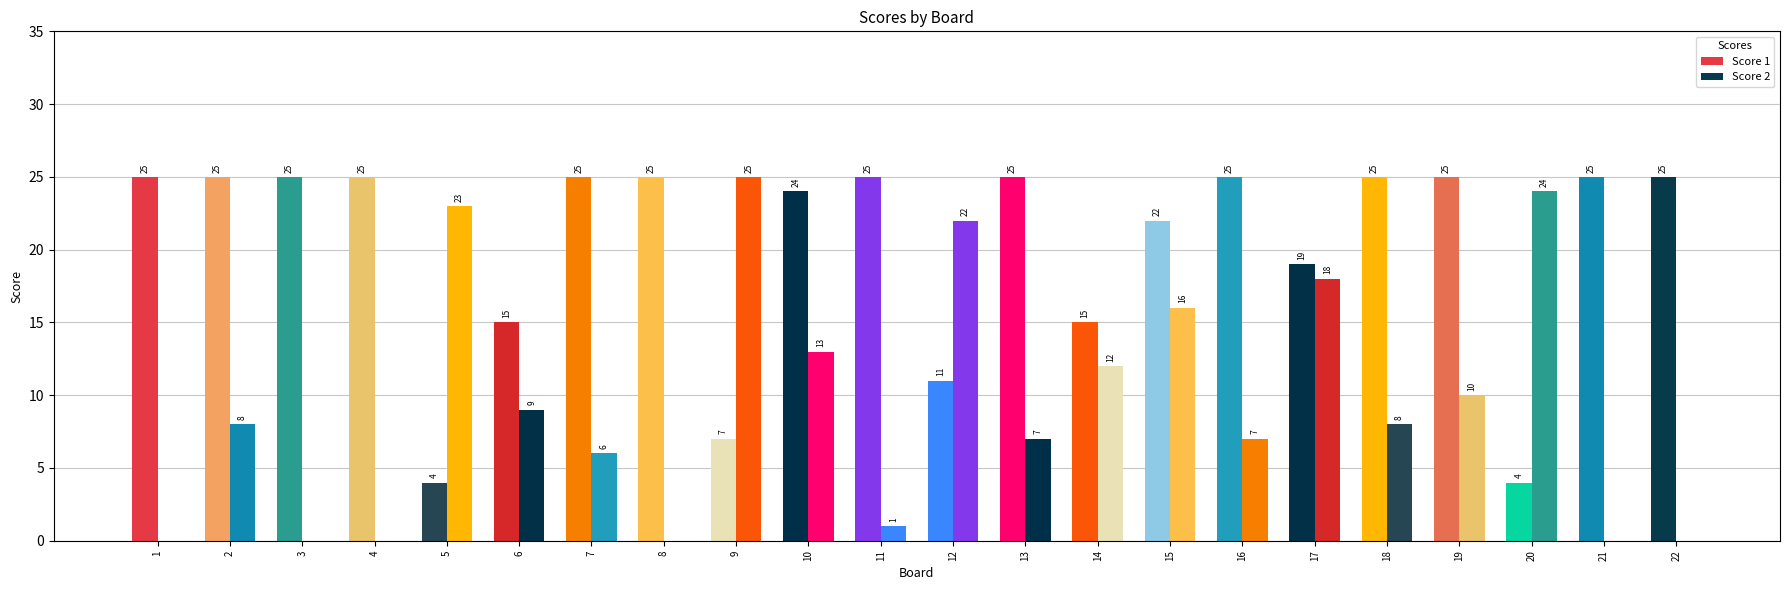

Reading right to left, transcribe all the data shown in this chart.

Score 1: 22=25	21=25	20=4	19=25	18=25	17=19	16=25	15=22	14=15	13=25	12=11	11=25	10=24	9=7	8=25	7=25	6=15	5=4	4=25	3=25	2=25	1=25
Score 2: 22=0	21=0	20=24	19=10	18=8	17=18	16=7	15=16	14=12	13=7	12=22	11=1	10=13	9=25	8=0	7=6	6=9	5=23	4=0	3=0	2=8	1=0